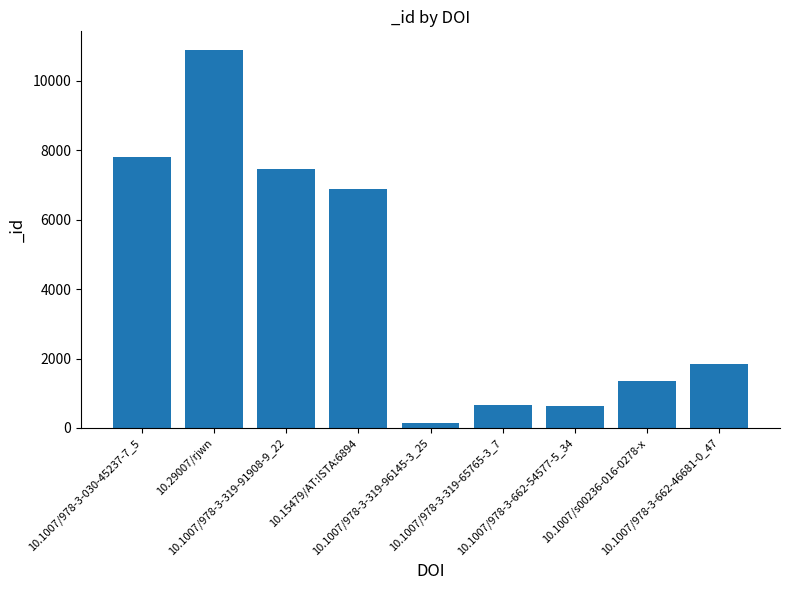

What is the difference between the second highest and second lowest values?

7177